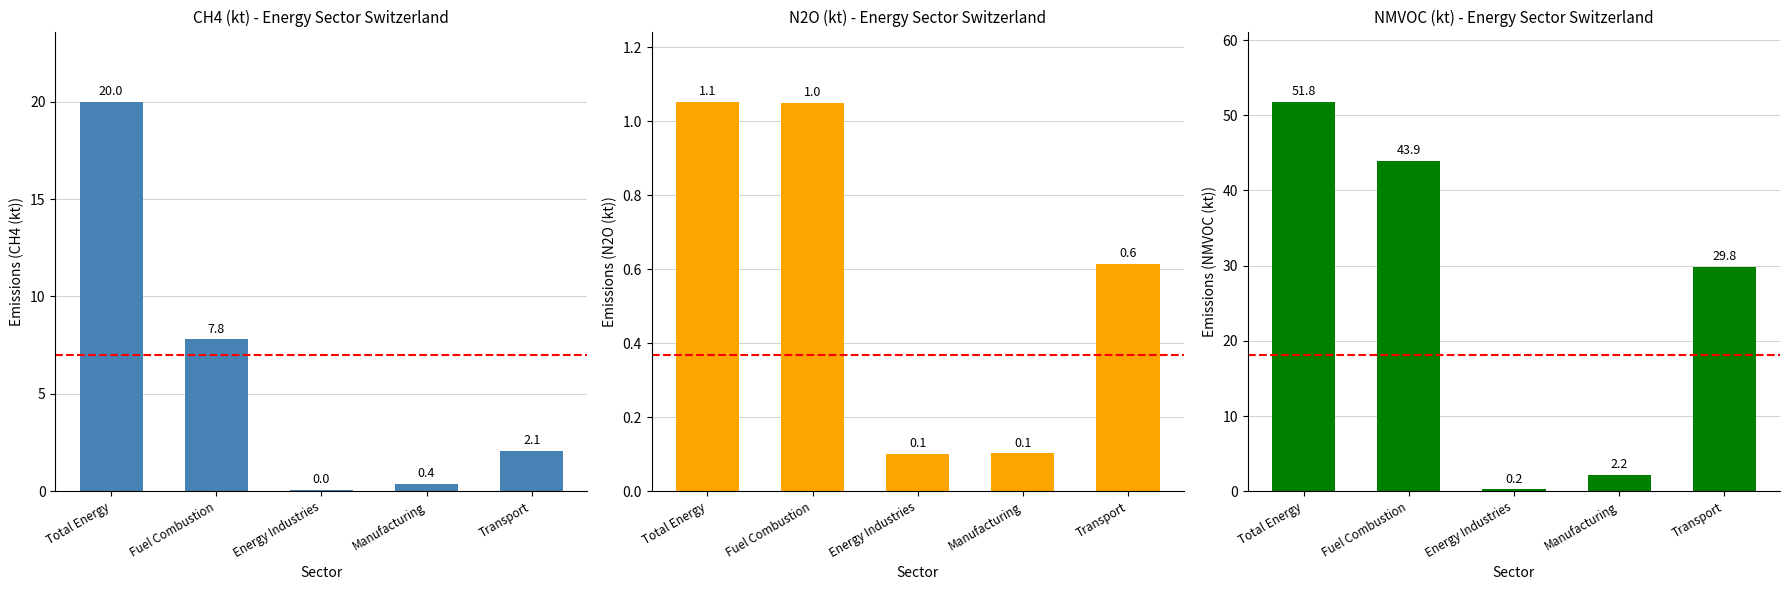

The CH4 (kt) series shows 3.0 at Transport. True or false?

False